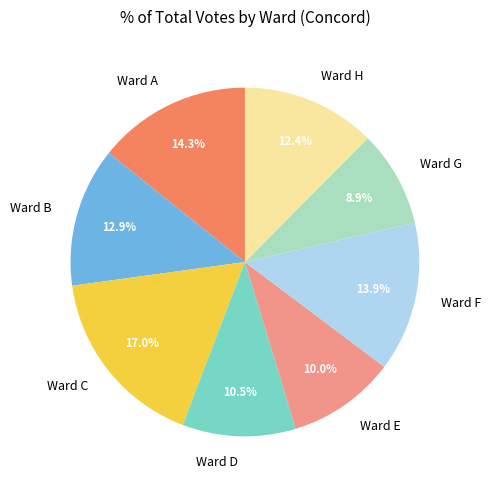

What is the largest slice in the pie chart?

Ward C